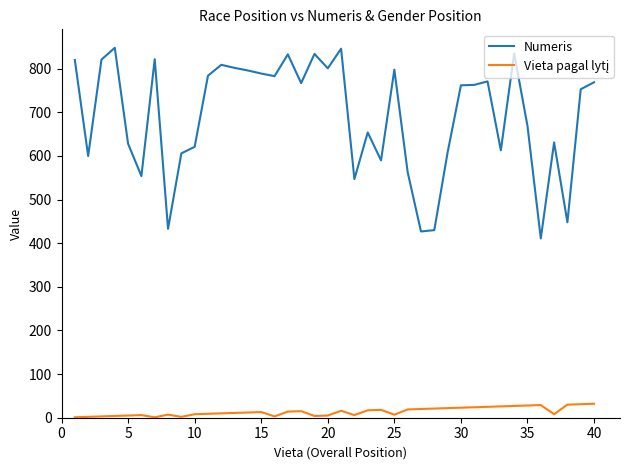

Which series has the widest spread of values?

Numeris